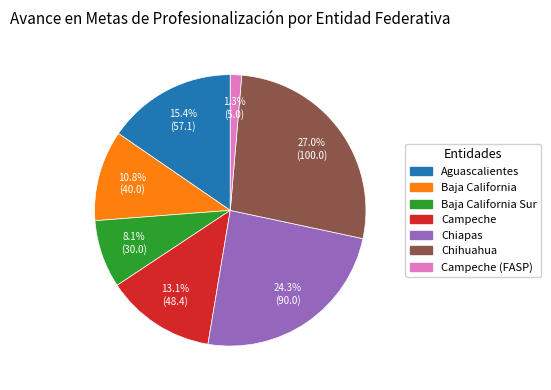

To the nearest percent, what is the average slice percentage?

14%